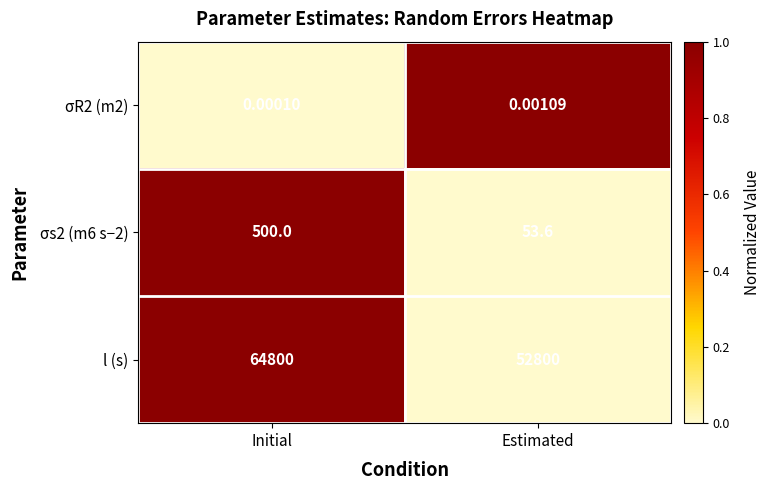

Which category has the lowest value across all series?

Initial